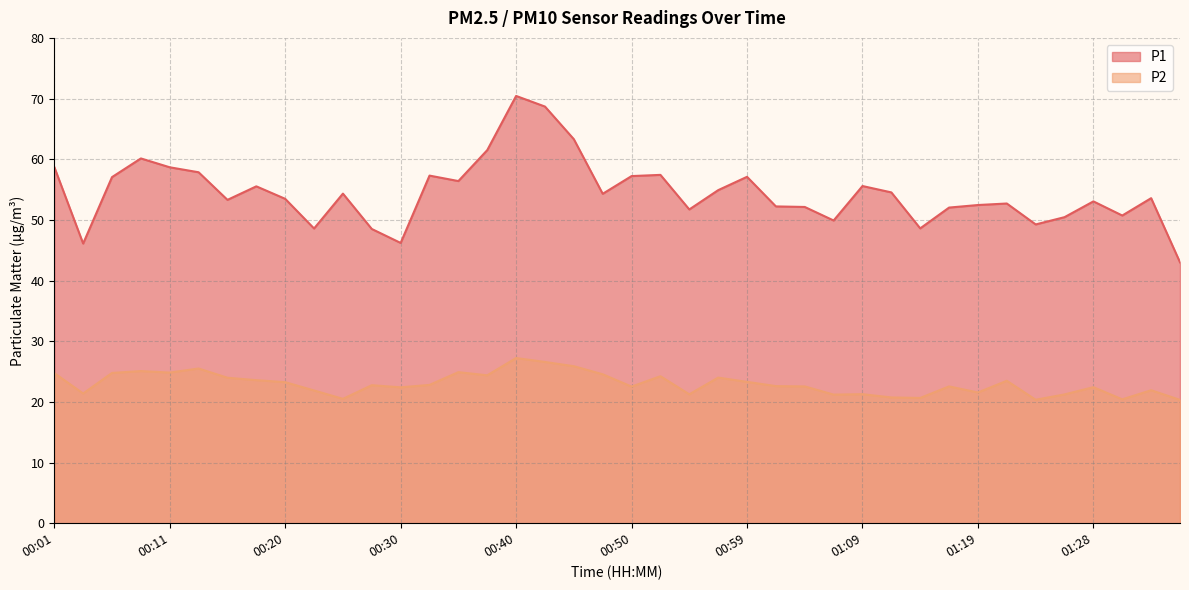

Which has a higher value, 00:20 or 00:47?

00:47